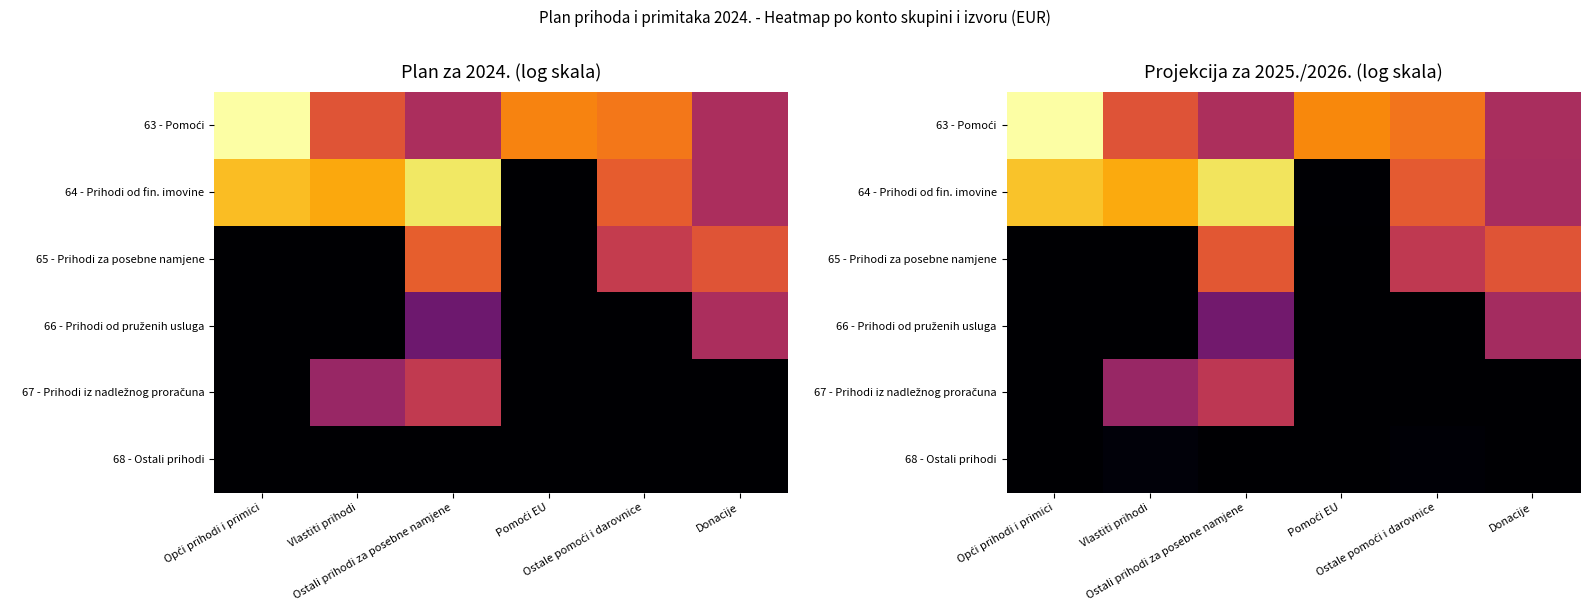

At which category is the sum across all series the highest?

Ostali prihodi za posebne namjene